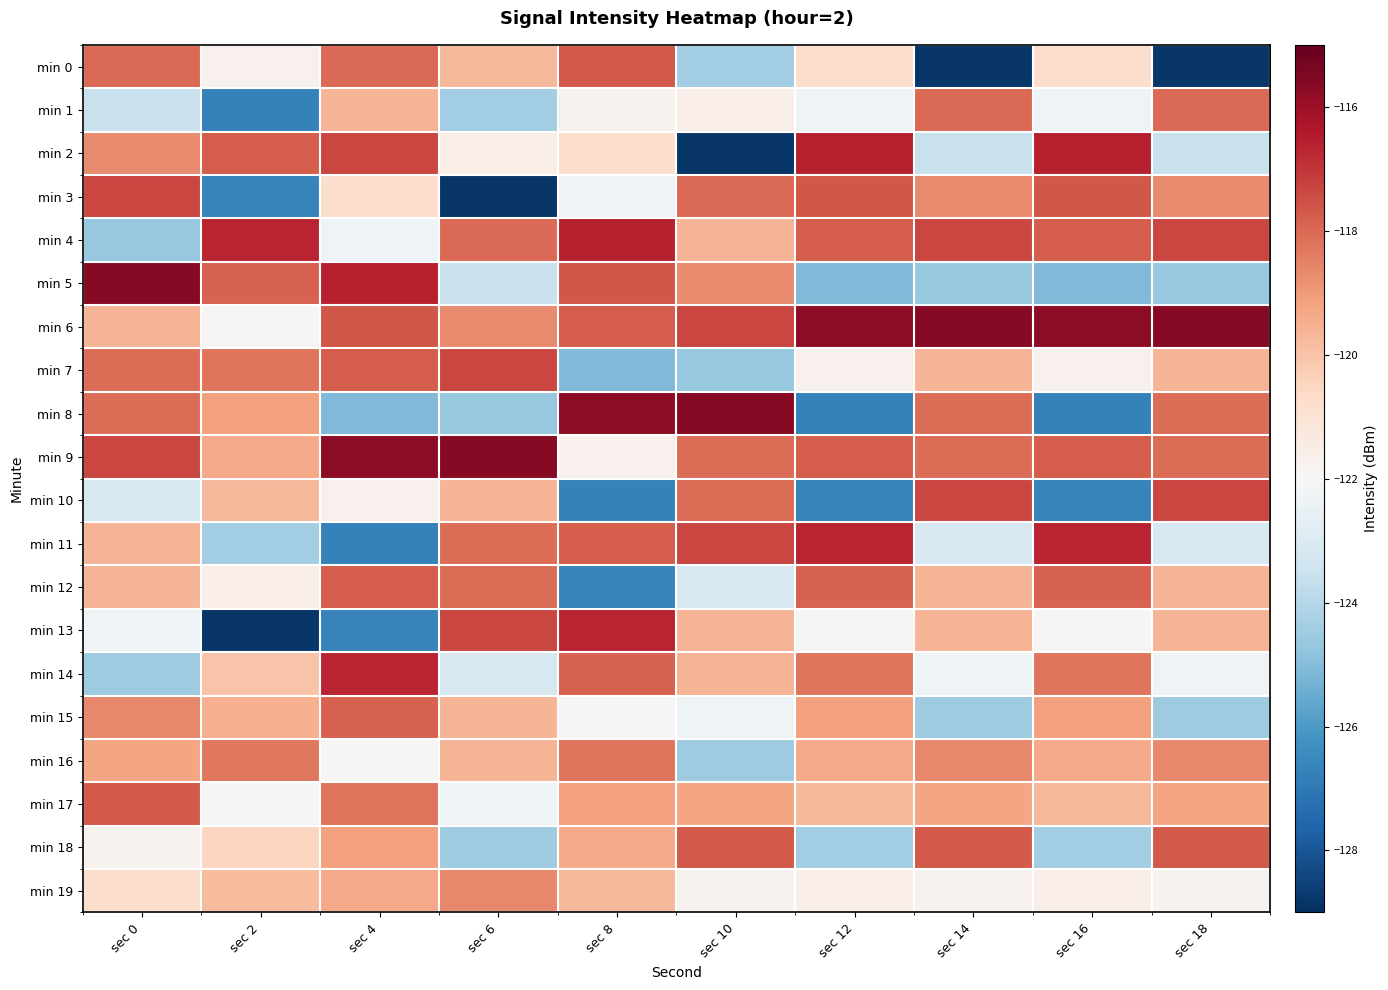

Reading left to right, what are all the values shown in this chart?

min 0: sec 0=-118.1	sec 2=-121.7	sec 4=-118.1	sec 6=-119.7	sec 8=-117.7	sec 10=-124.4	sec 12=-120.8	sec 14=-128.8	sec 16=-120.8	sec 18=-128.8
min 1: sec 0=-123.5	sec 2=-126.7	sec 4=-119.6	sec 6=-124.4	sec 8=-121.8	sec 10=-121.5	sec 12=-122.3	sec 14=-118.1	sec 16=-122.3	sec 18=-118.1
min 2: sec 0=-118.7	sec 2=-117.8	sec 4=-117.3	sec 6=-121.5	sec 8=-120.8	sec 10=-128.8	sec 12=-116.6	sec 14=-123.5	sec 16=-116.6	sec 18=-123.5
min 3: sec 0=-117.3	sec 2=-126.7	sec 4=-120.8	sec 6=-128.8	sec 8=-122.3	sec 10=-118.1	sec 12=-117.6	sec 14=-118.7	sec 16=-117.6	sec 18=-118.7
min 4: sec 0=-124.6	sec 2=-116.7	sec 4=-122.3	sec 6=-118.1	sec 8=-116.6	sec 10=-119.6	sec 12=-117.8	sec 14=-117.3	sec 16=-117.8	sec 18=-117.3
min 5: sec 0=-115.6	sec 2=-117.9	sec 4=-116.6	sec 6=-123.5	sec 8=-117.6	sec 10=-118.7	sec 12=-125.1	sec 14=-124.6	sec 16=-125.1	sec 18=-124.6
min 6: sec 0=-119.6	sec 2=-121.9	sec 4=-117.6	sec 6=-118.7	sec 8=-117.8	sec 10=-117.3	sec 12=-115.7	sec 14=-115.6	sec 16=-115.7	sec 18=-115.6
min 7: sec 0=-118.1	sec 2=-118.2	sec 4=-117.8	sec 6=-117.3	sec 8=-125.1	sec 10=-124.6	sec 12=-121.7	sec 14=-119.6	sec 16=-121.7	sec 18=-119.6
min 8: sec 0=-118.1	sec 2=-119.1	sec 4=-125.1	sec 6=-124.6	sec 8=-115.7	sec 10=-115.6	sec 12=-126.7	sec 14=-118.1	sec 16=-126.7	sec 18=-118.1
min 9: sec 0=-117.3	sec 2=-119.4	sec 4=-115.7	sec 6=-115.6	sec 8=-121.7	sec 10=-118.1	sec 12=-117.8	sec 14=-118.1	sec 16=-117.8	sec 18=-118.1
min 10: sec 0=-123.1	sec 2=-119.7	sec 4=-121.7	sec 6=-119.6	sec 8=-126.7	sec 10=-118.1	sec 12=-126.7	sec 14=-117.3	sec 16=-126.7	sec 18=-117.3
min 11: sec 0=-119.6	sec 2=-124.4	sec 4=-126.7	sec 6=-118.1	sec 8=-117.8	sec 10=-117.3	sec 12=-116.7	sec 14=-123.1	sec 16=-116.7	sec 18=-123.1
min 12: sec 0=-119.6	sec 2=-121.5	sec 4=-117.8	sec 6=-118.1	sec 8=-126.7	sec 10=-123.1	sec 12=-117.9	sec 14=-119.6	sec 16=-117.9	sec 18=-119.6
min 13: sec 0=-122.3	sec 2=-128.8	sec 4=-126.7	sec 6=-117.3	sec 8=-116.7	sec 10=-119.6	sec 12=-121.9	sec 14=-119.6	sec 16=-121.9	sec 18=-119.6
min 14: sec 0=-124.5	sec 2=-120.0	sec 4=-116.7	sec 6=-123.1	sec 8=-117.9	sec 10=-119.6	sec 12=-118.2	sec 14=-122.3	sec 16=-118.2	sec 18=-122.3
min 15: sec 0=-118.6	sec 2=-119.5	sec 4=-117.9	sec 6=-119.6	sec 8=-121.9	sec 10=-122.3	sec 12=-119.1	sec 14=-124.5	sec 16=-119.1	sec 18=-124.5
min 16: sec 0=-119.2	sec 2=-118.3	sec 4=-121.9	sec 6=-119.6	sec 8=-118.2	sec 10=-124.5	sec 12=-119.4	sec 14=-118.6	sec 16=-119.4	sec 18=-118.6
min 17: sec 0=-117.7	sec 2=-122.1	sec 4=-118.2	sec 6=-122.3	sec 8=-119.1	sec 10=-119.2	sec 12=-119.7	sec 14=-119.2	sec 16=-119.7	sec 18=-119.2
min 18: sec 0=-121.8	sec 2=-120.5	sec 4=-119.1	sec 6=-124.5	sec 8=-119.4	sec 10=-117.7	sec 12=-124.4	sec 14=-117.7	sec 16=-124.4	sec 18=-117.7
min 19: sec 0=-120.8	sec 2=-119.8	sec 4=-119.4	sec 6=-118.6	sec 8=-119.7	sec 10=-121.8	sec 12=-121.5	sec 14=-121.8	sec 16=-121.5	sec 18=-121.8